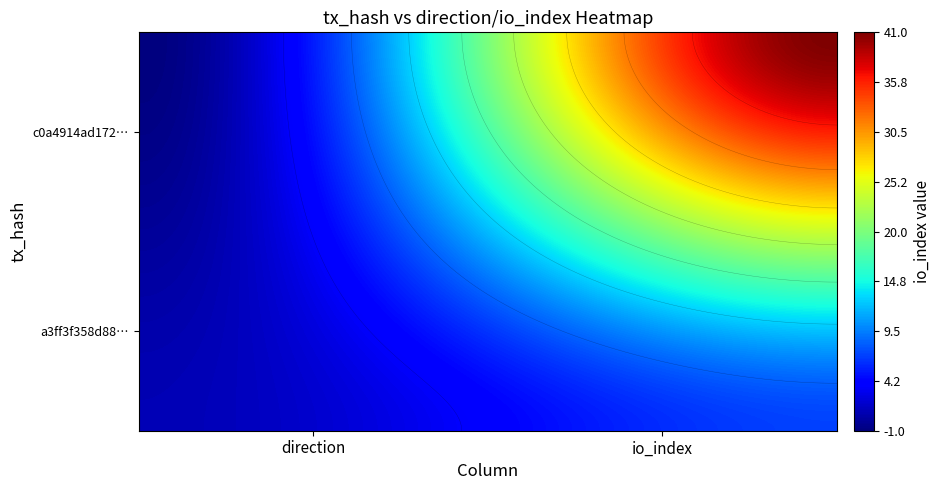

What is the sum of all a3ff3f358d88623713cb6971569d4fc81cc82b4 values?

8